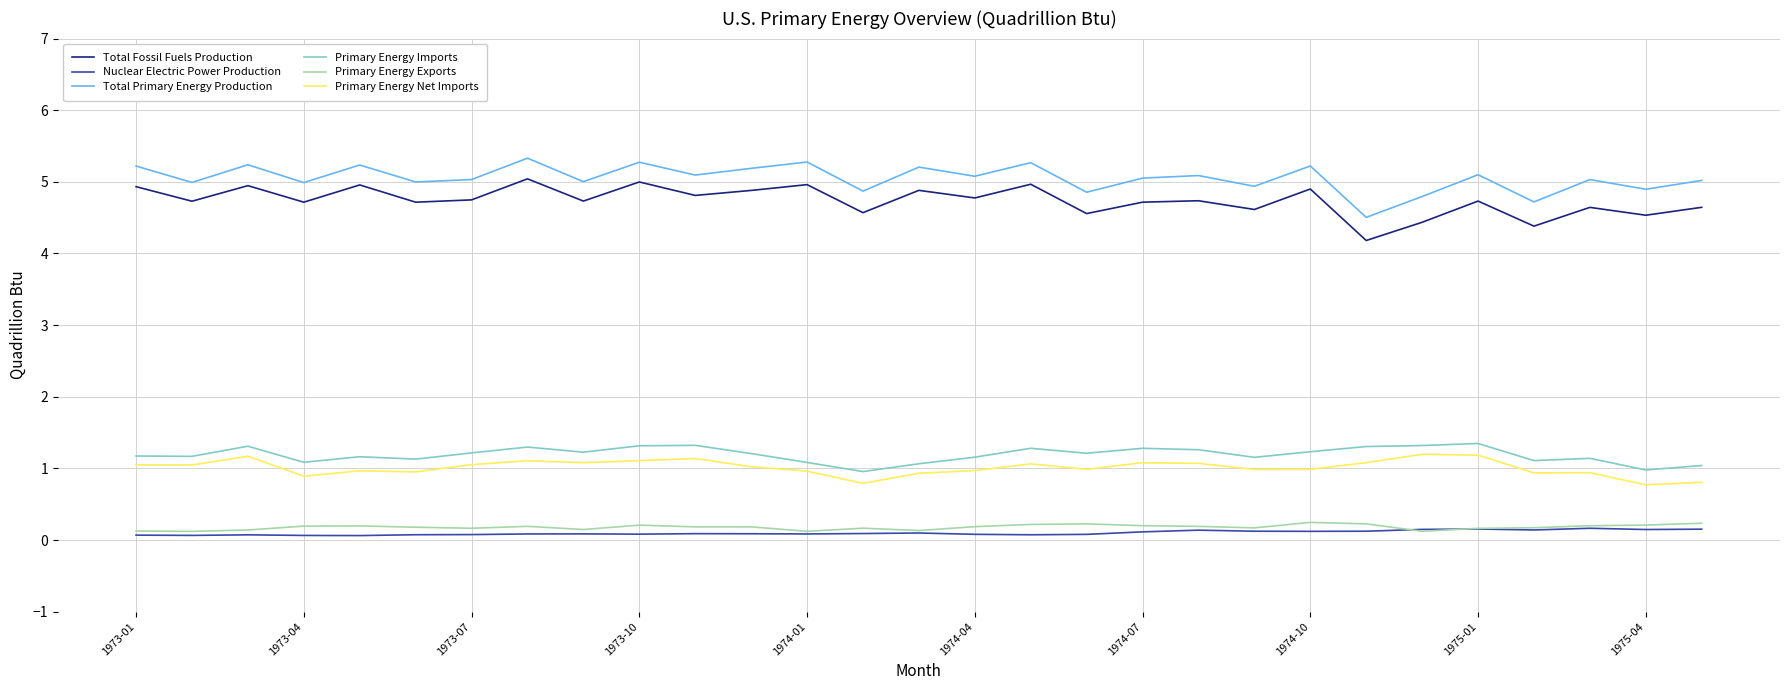

True or false: Primary Energy Net Imports has more than 2 points higher than both neighbors.

True